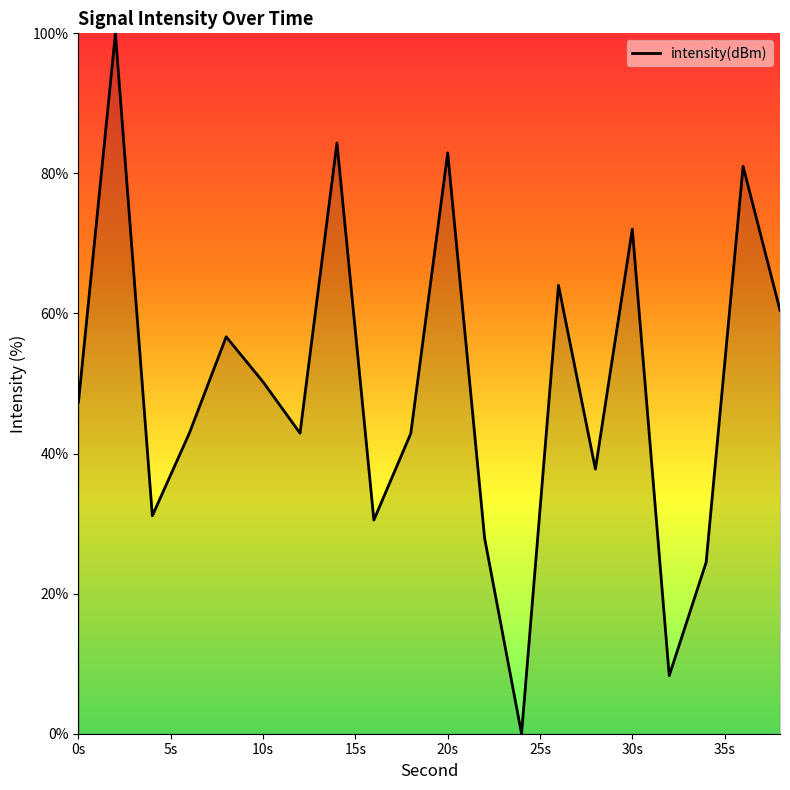

What is the difference between the maximum and minimum values?

100.0